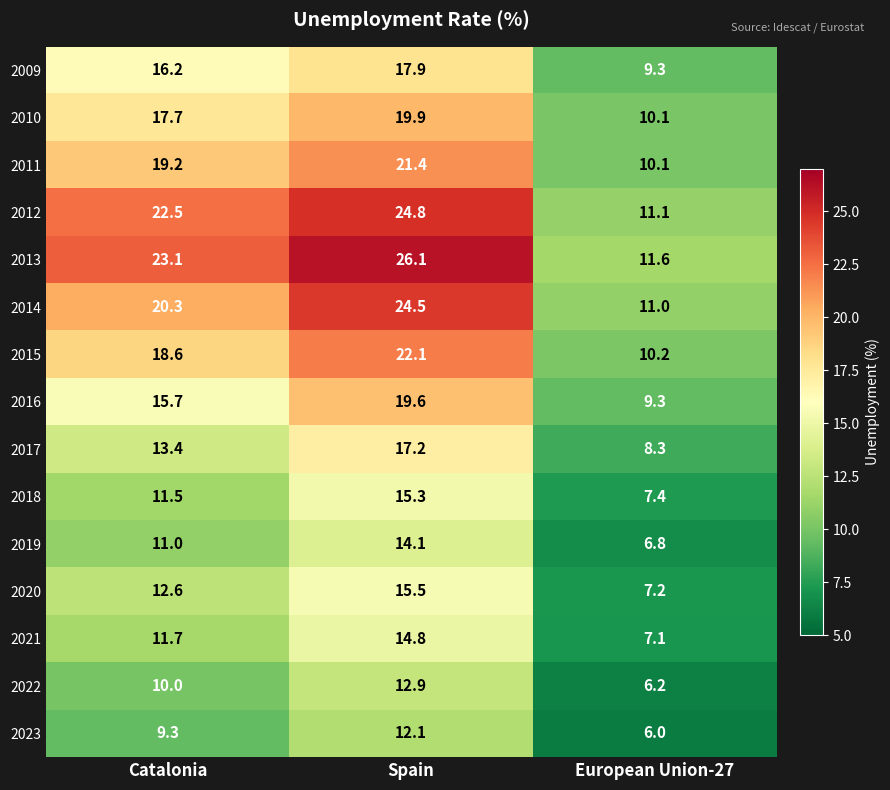

Which series has the widest spread of values?

2013